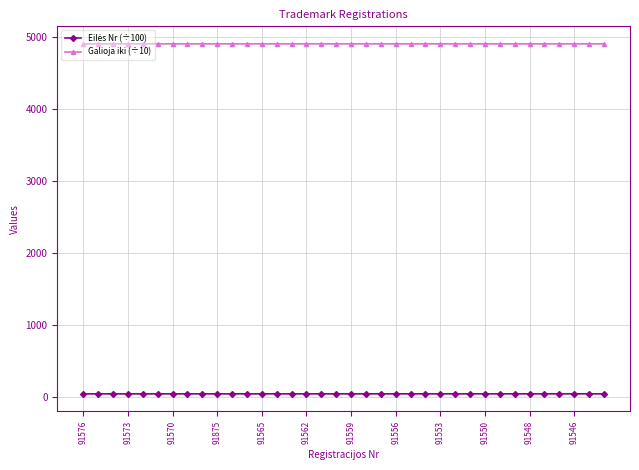

What is the maximum value shown in the chart?

4902.1